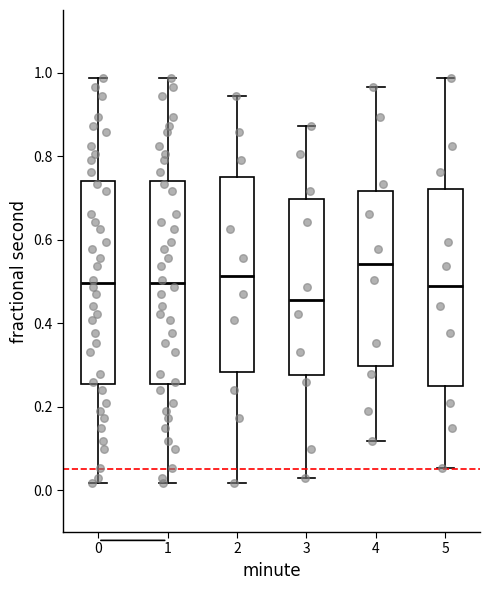

Reading left to right, read every box against the y-axis: the position of its median line, the range the box covers, and the ends of its whiskers. The values are not printed on the chart, so give them approximately, as read against the axis.

0: median 0.50, box 0.26 to 0.74, whiskers 0.02 to 0.98
1: median 0.50, box 0.26 to 0.74, whiskers 0.02 to 0.98
2: median 0.52, box 0.28 to 0.74, whiskers 0.02 to 0.94
3: median 0.46, box 0.28 to 0.70, whiskers 0.04 to 0.88
4: median 0.54, box 0.30 to 0.72, whiskers 0.12 to 0.96
5: median 0.48, box 0.26 to 0.72, whiskers 0.06 to 0.98